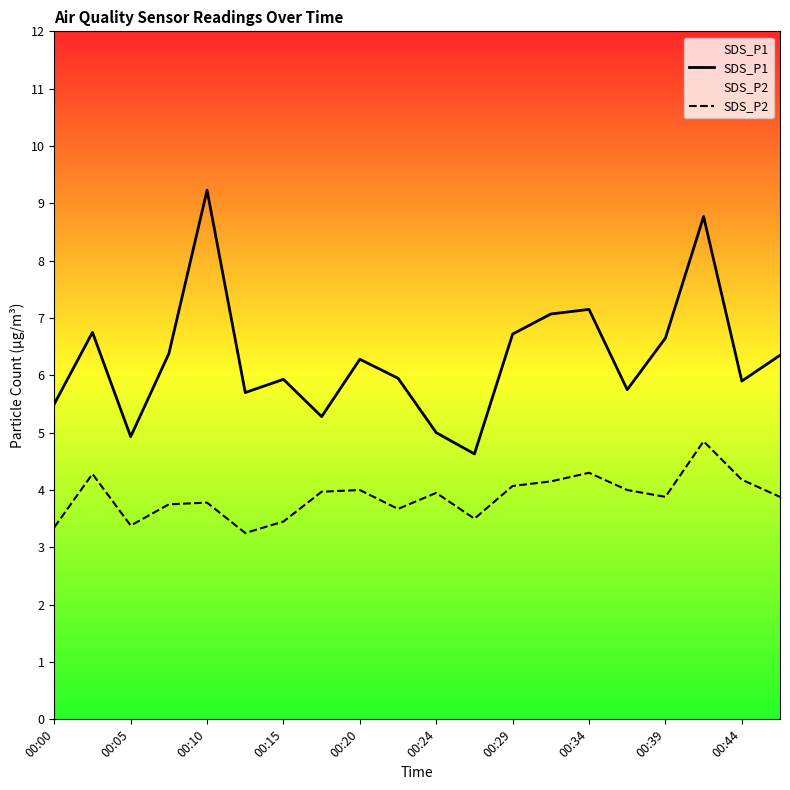

Is it true that SDS_P1 equals 9.2 at 00:10?

True